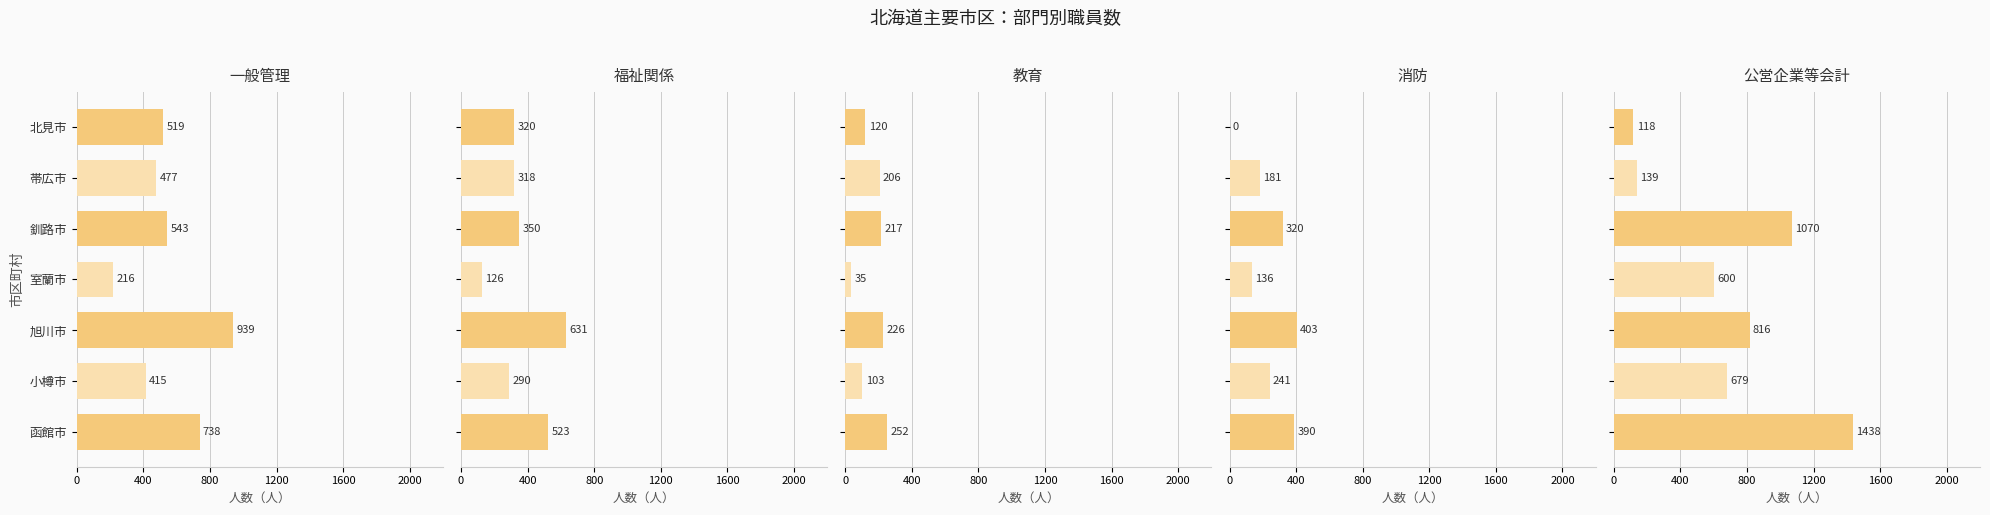

How many bars are there in each group?

5